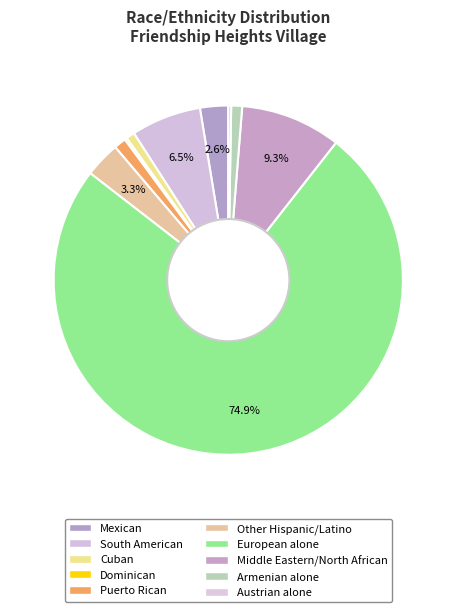

What is the largest slice in the pie chart?

European alone